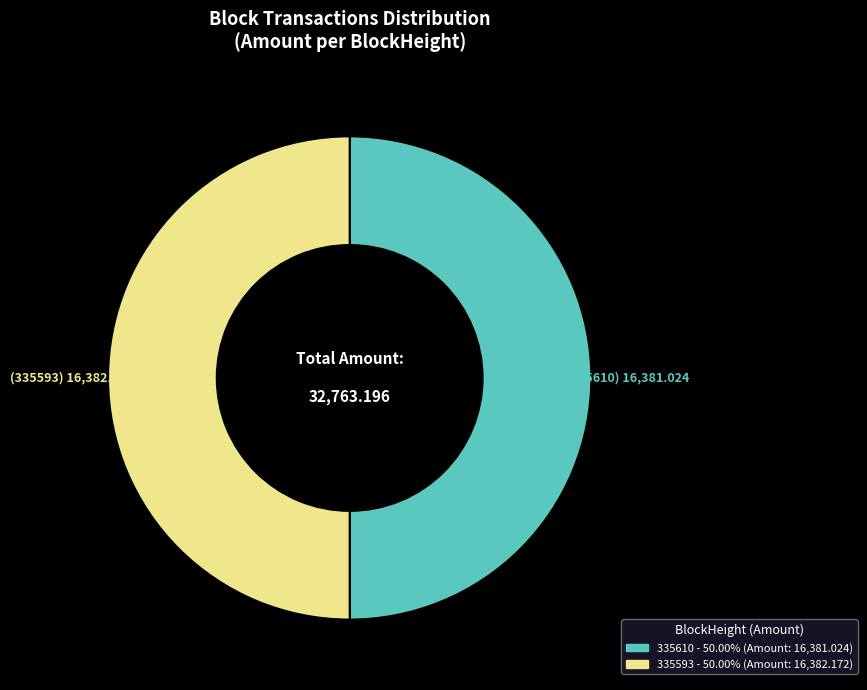

Is the sum of 335610 and 335593 greater than half?

Yes